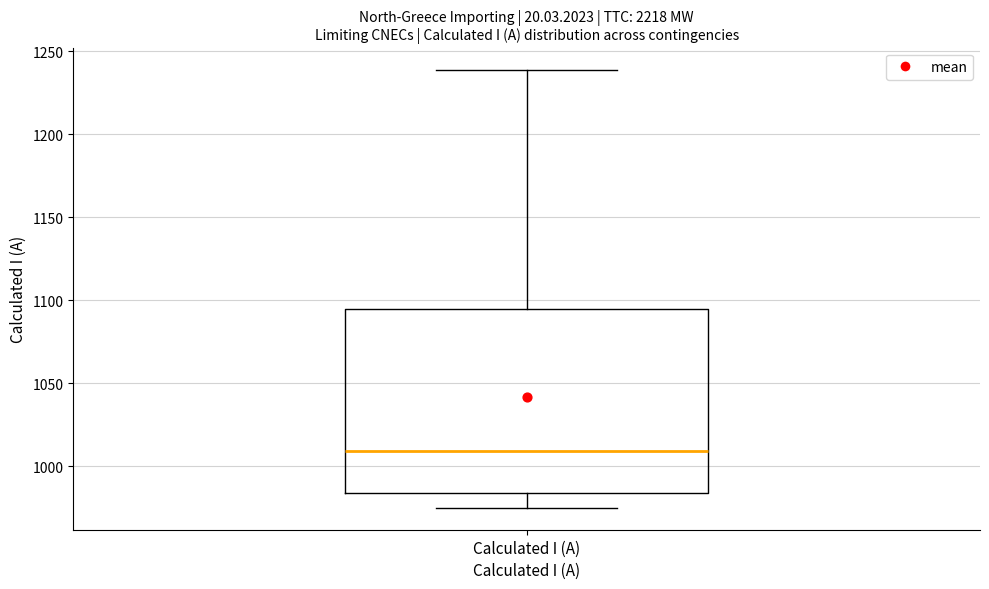

Transcribe this box plot: give where the median line is, the range the box spans, and where the two whiskers end, as read against the y-axis. The values are not printed on the chart, so give them approximately, as read against the axis.

median 1010, box 985 to 1095, whiskers 975 to 1240